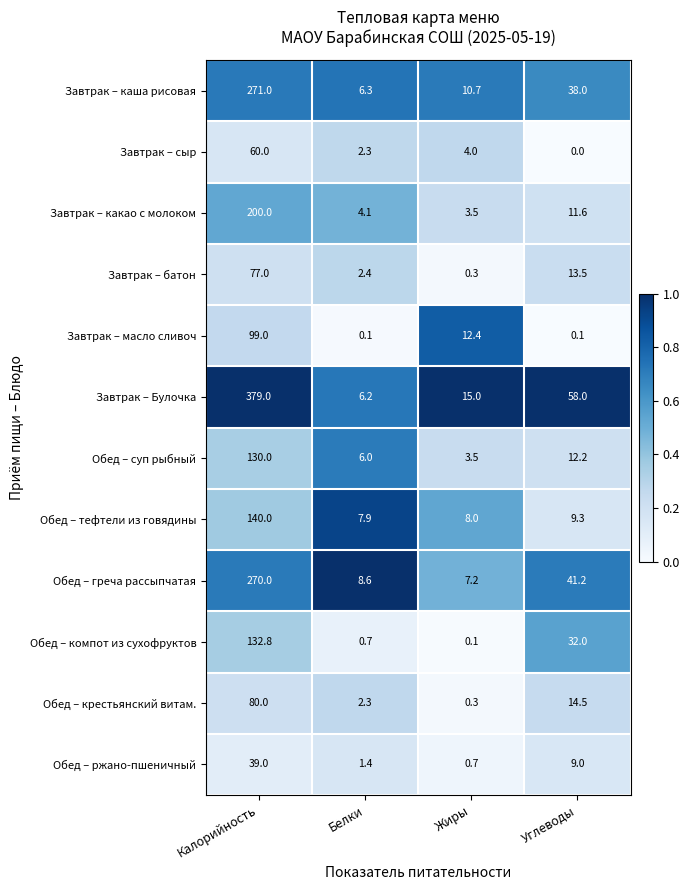

Which series has the largest total across all categories?

Завтрак – Булочка